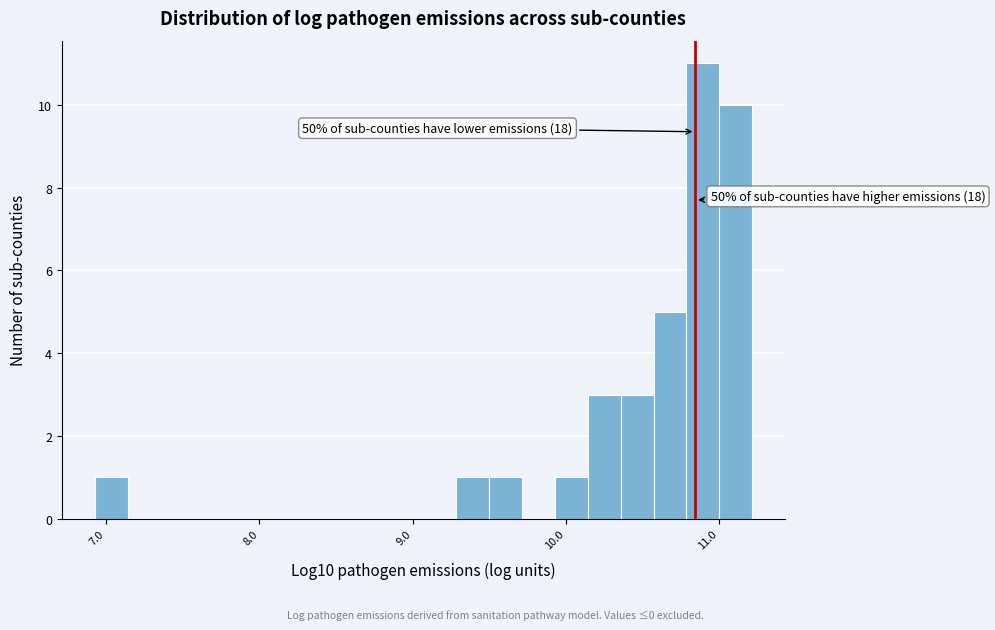

Around what value on the x-axis is the tallest bar? Give the approximate position of its centre, as read against the axis.

10.9